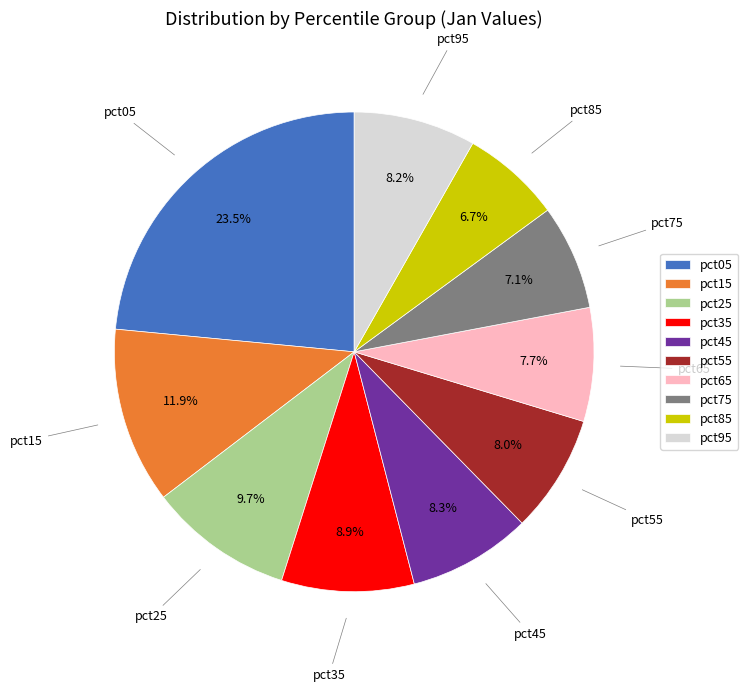

Is it true that pct75 is 7% of the pie?

True